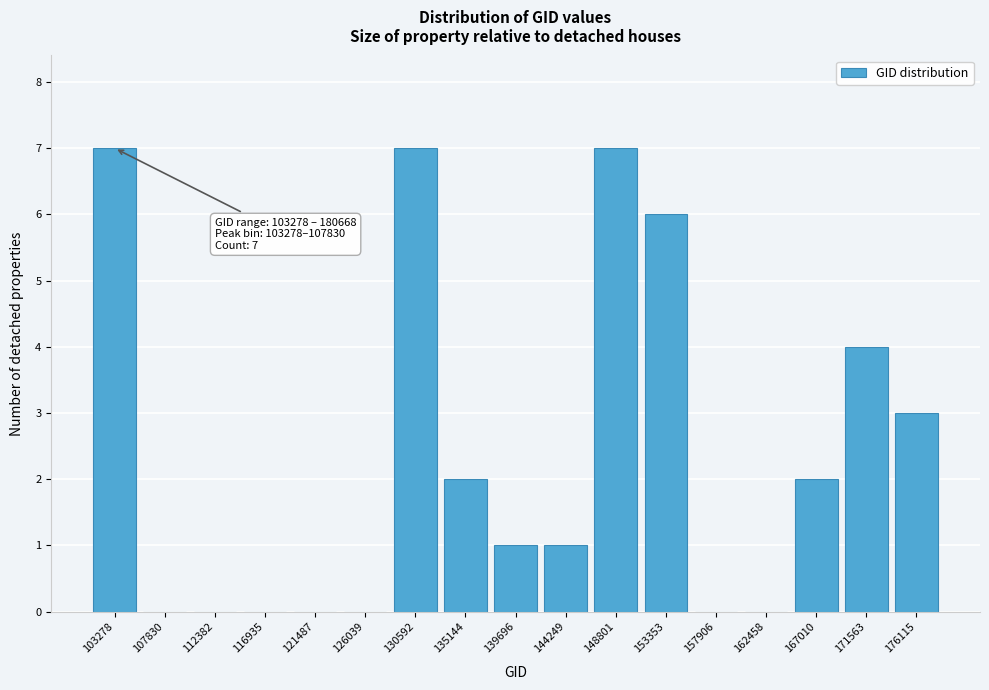

Reading left to right, transcribe all the data shown in this chart.

103278=7	107830=0	112382=0	116935=0	121487=0	126039=0	130592=7	135144=2	139696=1	144249=1	148801=7	153353=6	157906=0	162458=0	167010=2	171563=4	176115=3